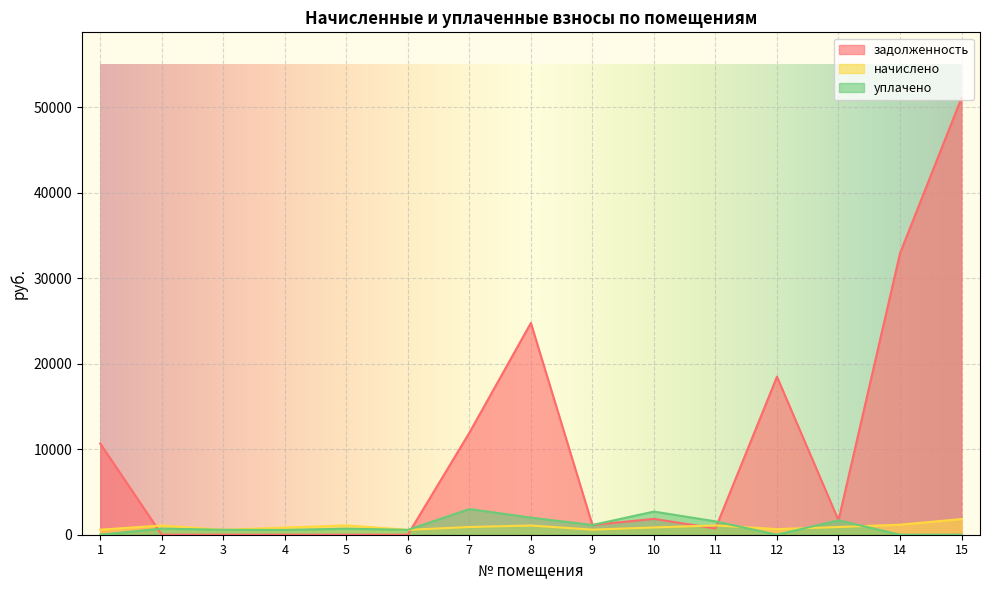

What are all the series names shown in the legend?

задолженность, начислено, уплачено